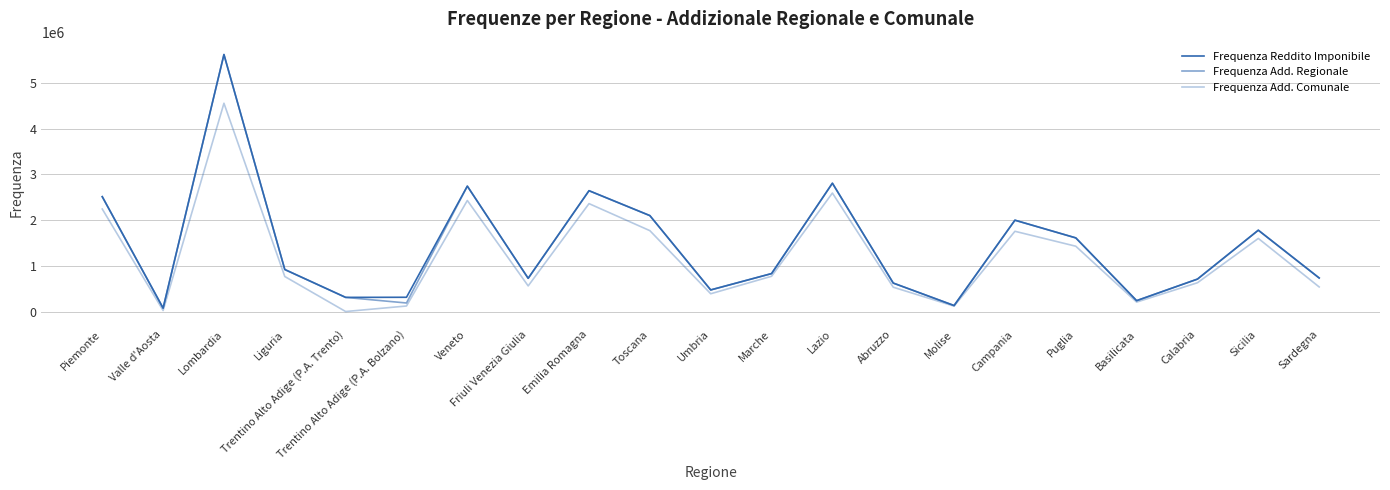

Which series changed the most between Emilia Romagna and Lazio?

Frequenza Add. Comunale